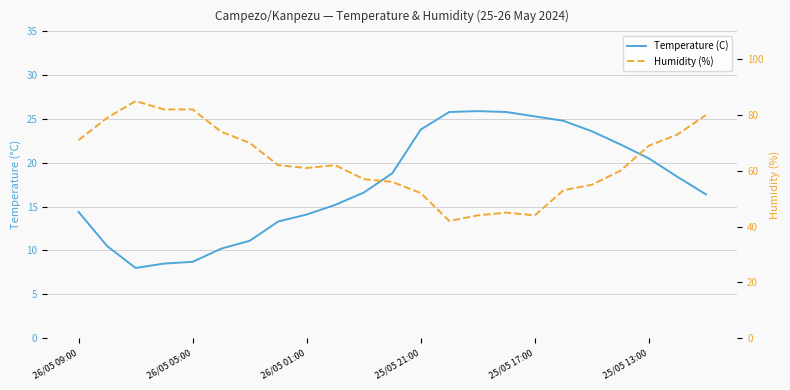

Reading left to right, extract all data points from this chart.

Temperature (C): 14.4	10.5	8.0	8.5	8.7	10.2	11.1	13.3	14.1	15.2	16.6	18.8	23.8	25.8	25.9	25.8	25.3	24.8	23.6	22.1	20.5	18.4	16.4
Humidity (%): 71.0	79.0	85.0	82.0	82.0	74.0	70.0	62.0	61.0	62.0	57.0	56.0	52.0	42.0	44.0	45.0	44.0	53.0	55.0	60.0	69.0	73.0	80.0